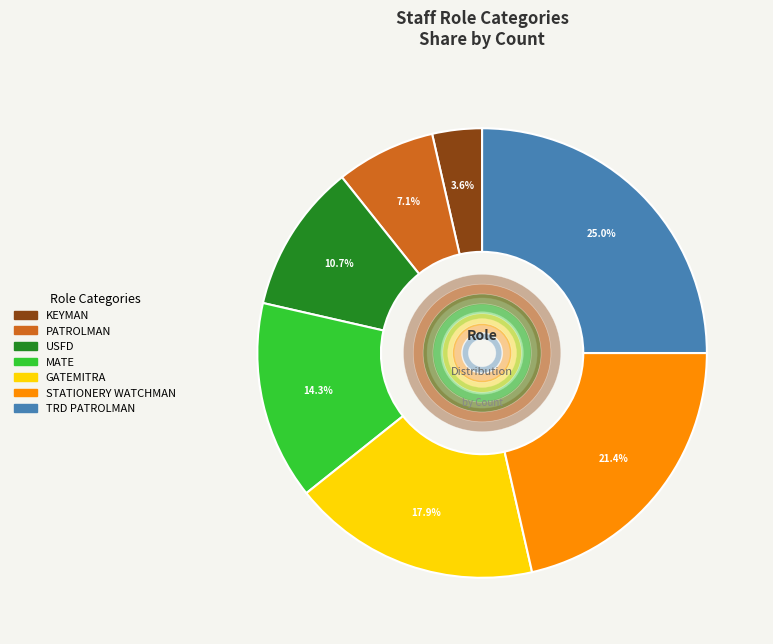

What is the change in value from MATE to TRD PATROLMAN?

+3